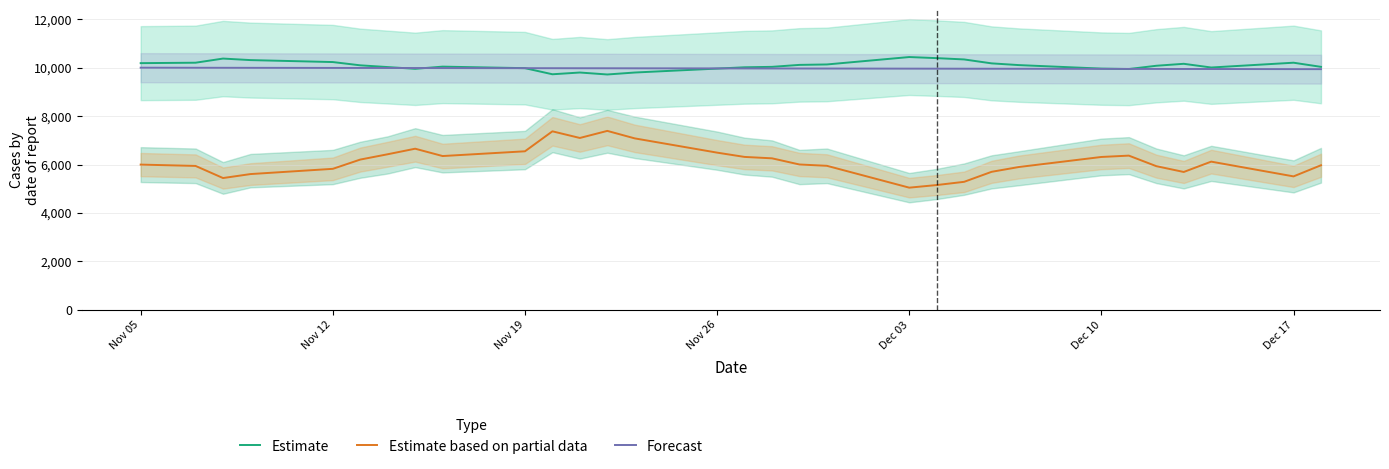

What is the approximate value of Forecast at Nov 05?

10000.0